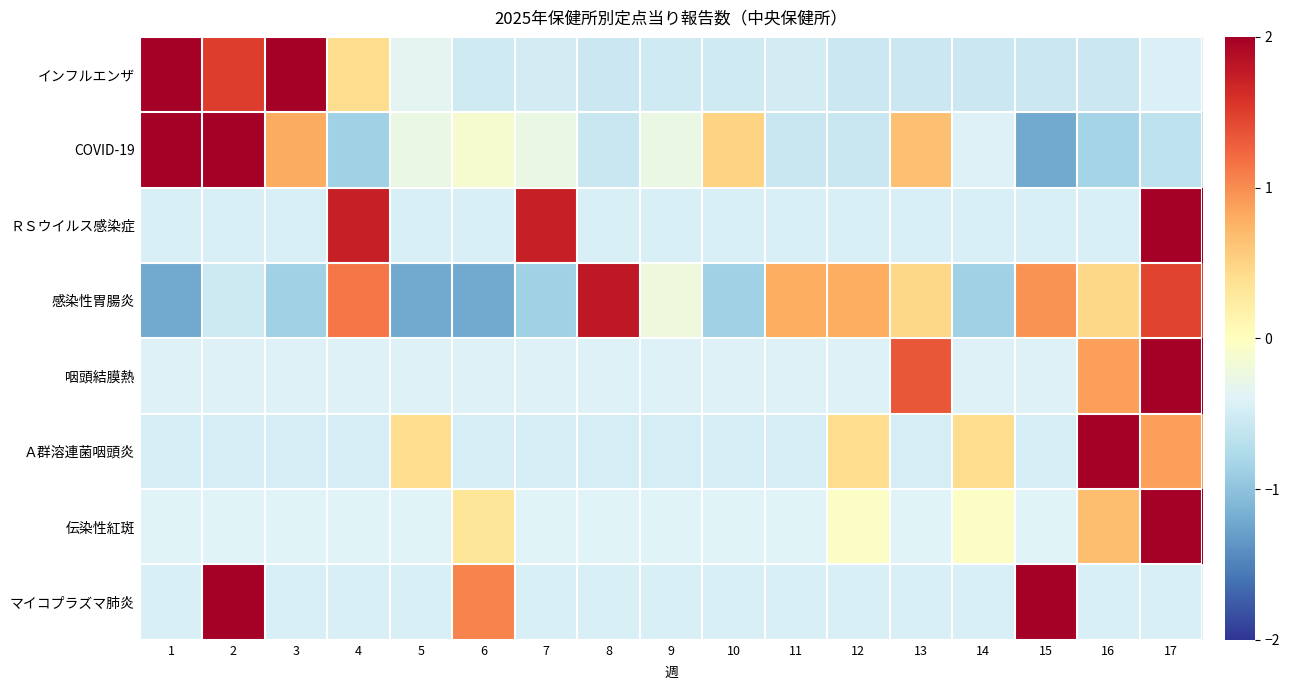

Count the number of categories in the chart.

17